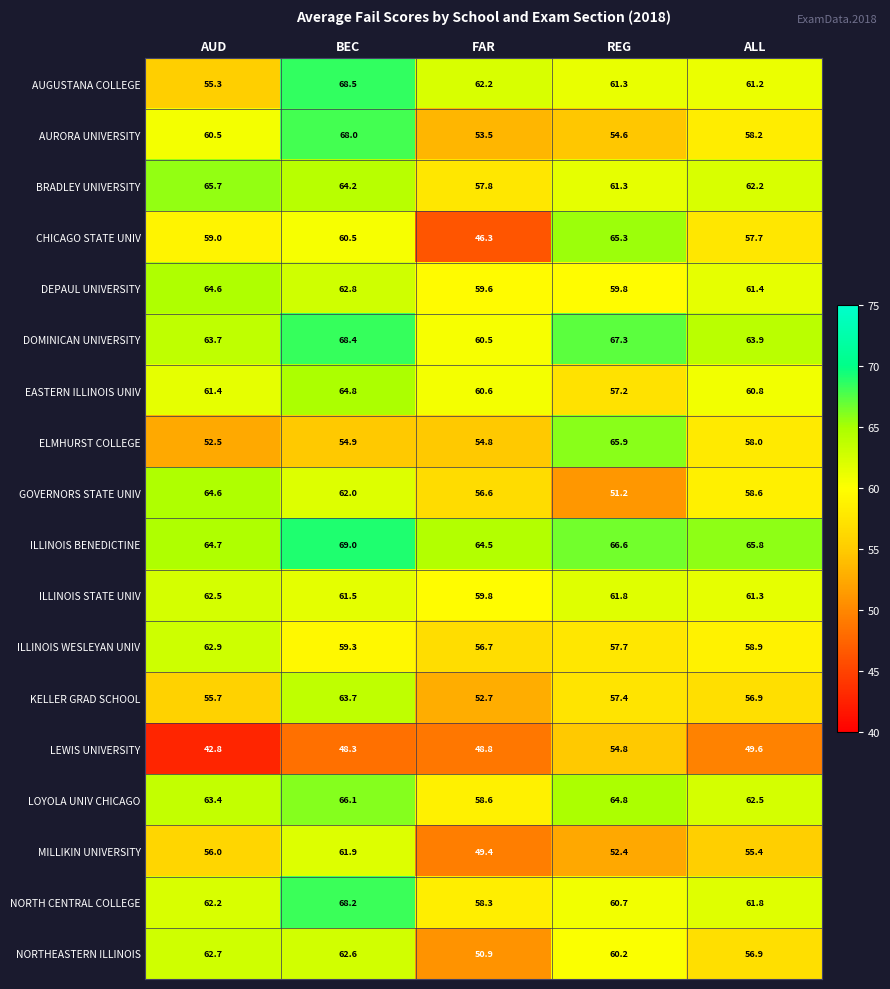

At which label is AUGUSTANA COLLEGE closest to 61?

ALL